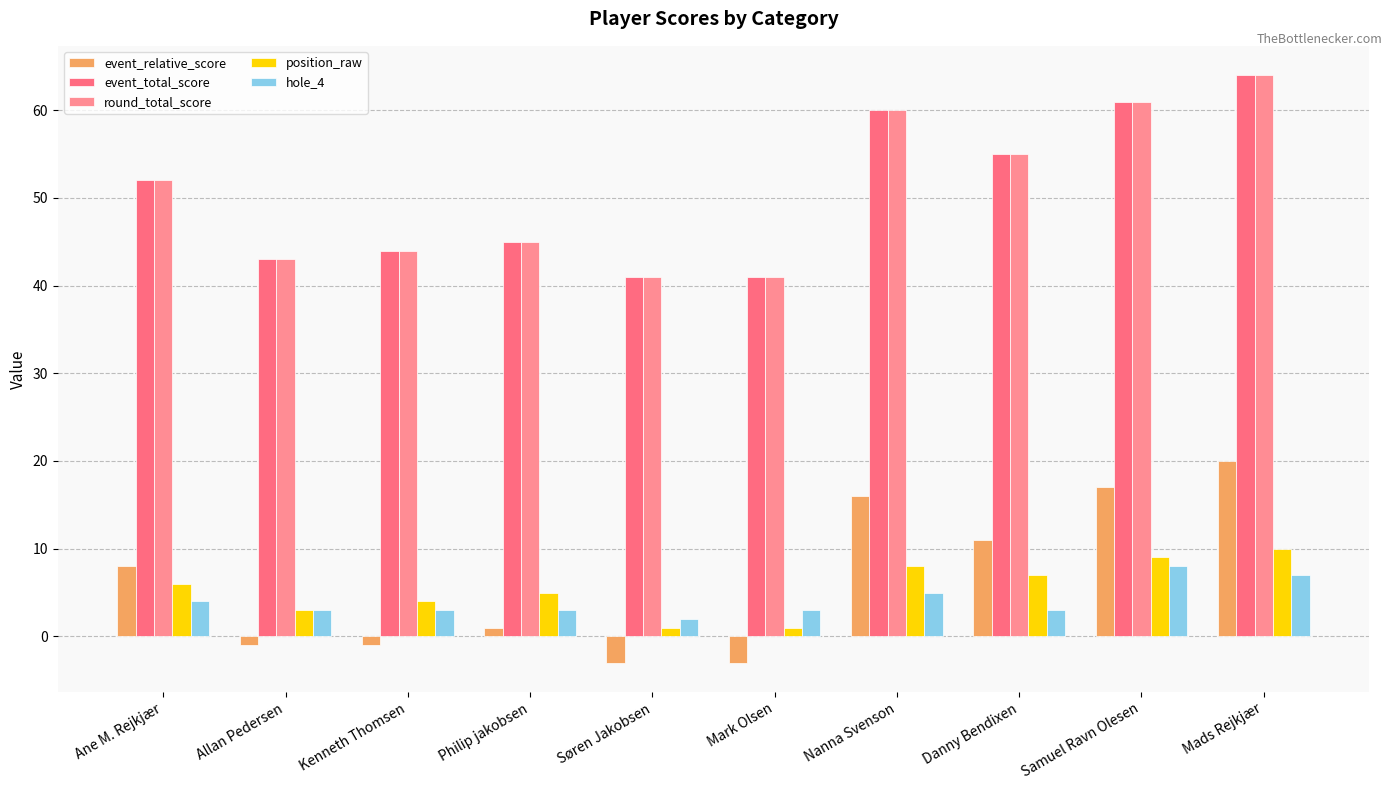

What is the value of the round_total_score bar at the 9th from the left?

61